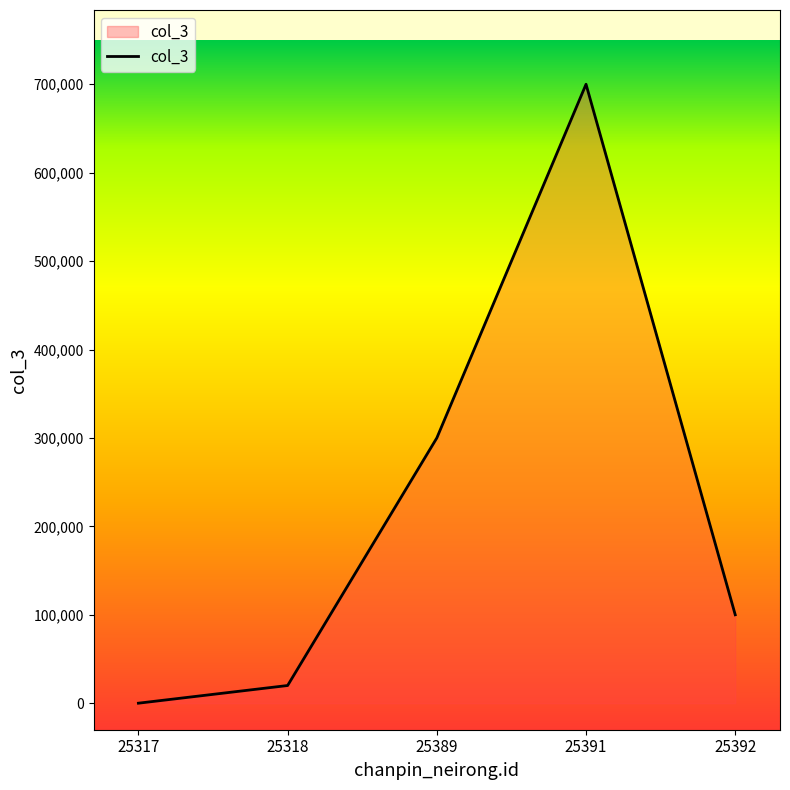

Reading right to left, list all the values displayed in this chart.

100000	700000	300000	20000	0